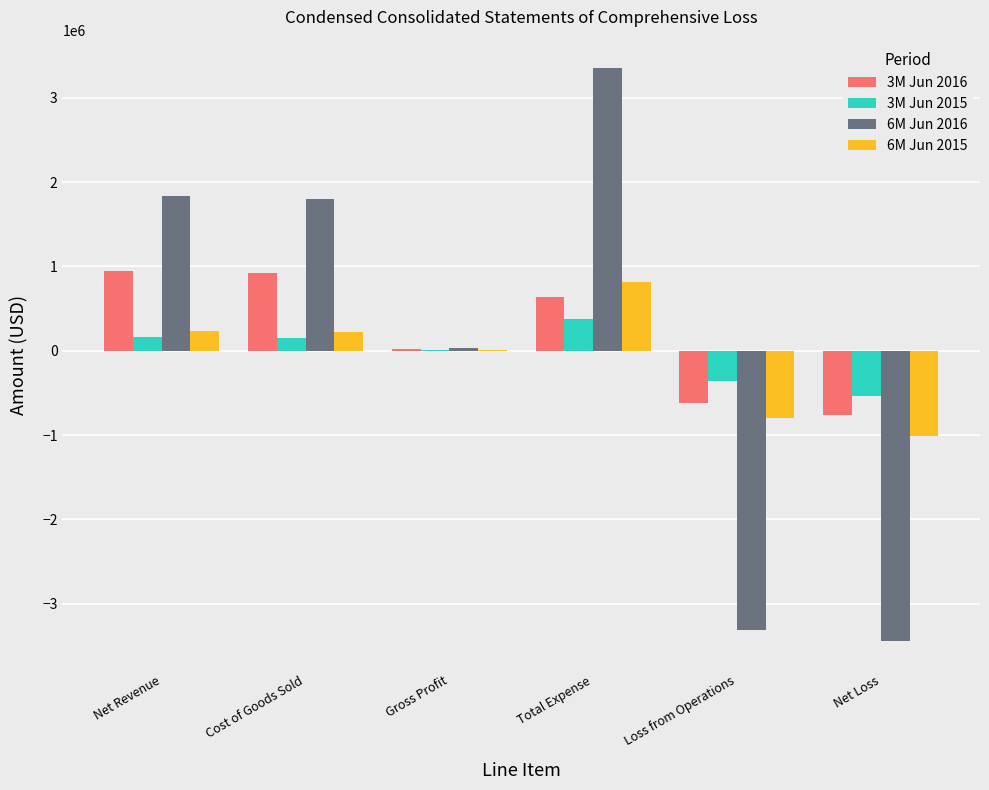

Where is 6M Jun 2016 nearest to the value -47760?

Gross Profit